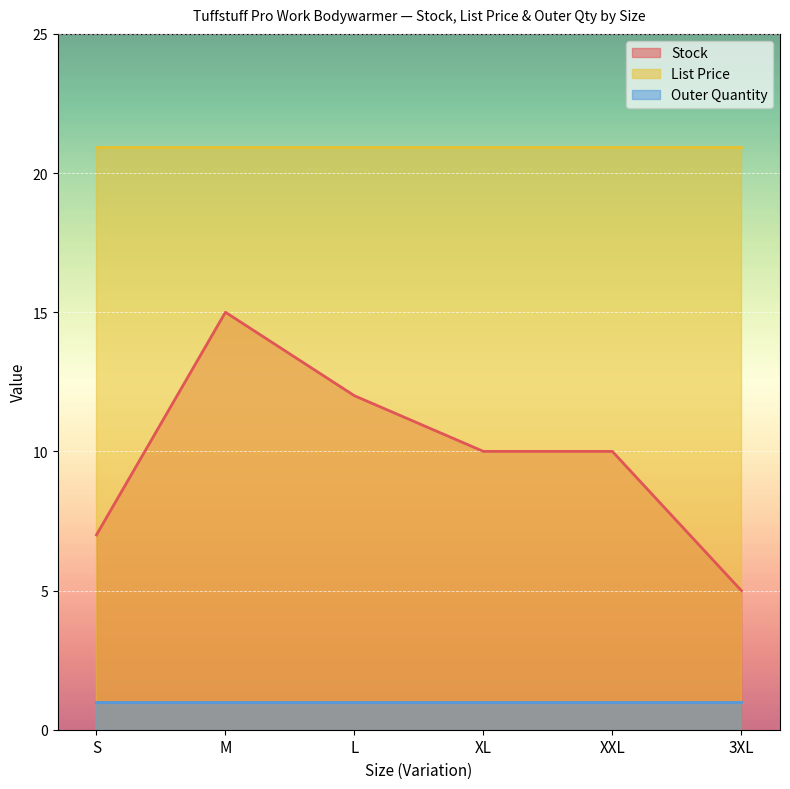

What position from the left is M?

2